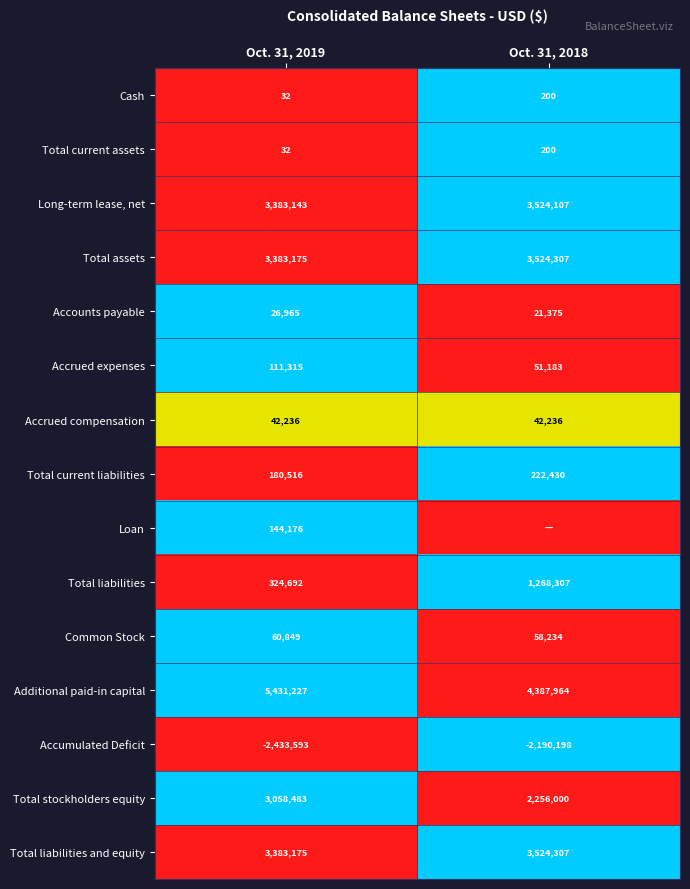

True or false: Total current assets has a value of 200 at Oct. 31, 2018.

True